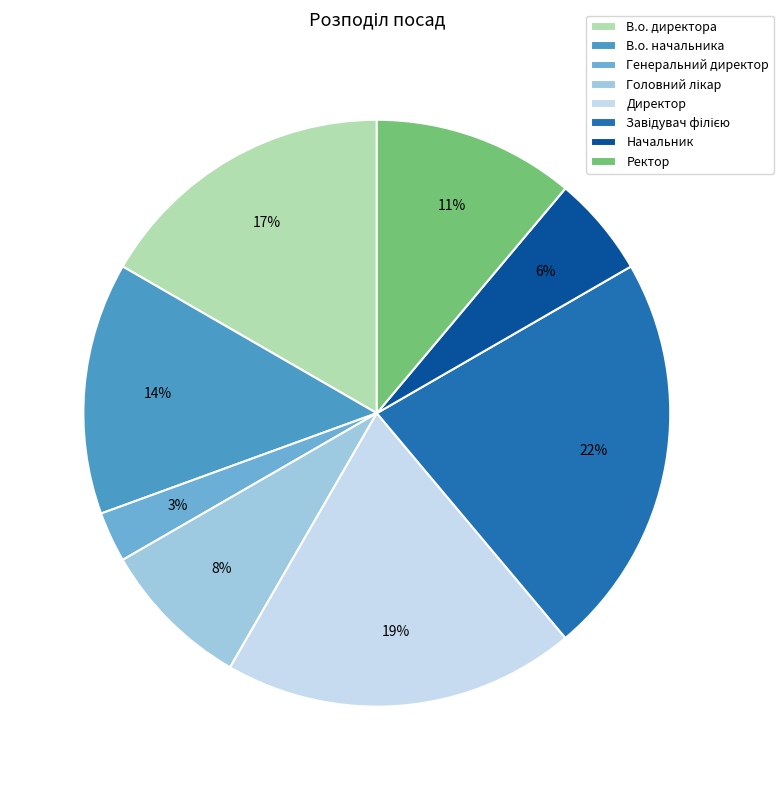

To the nearest percent, what is the average slice percentage?

12%